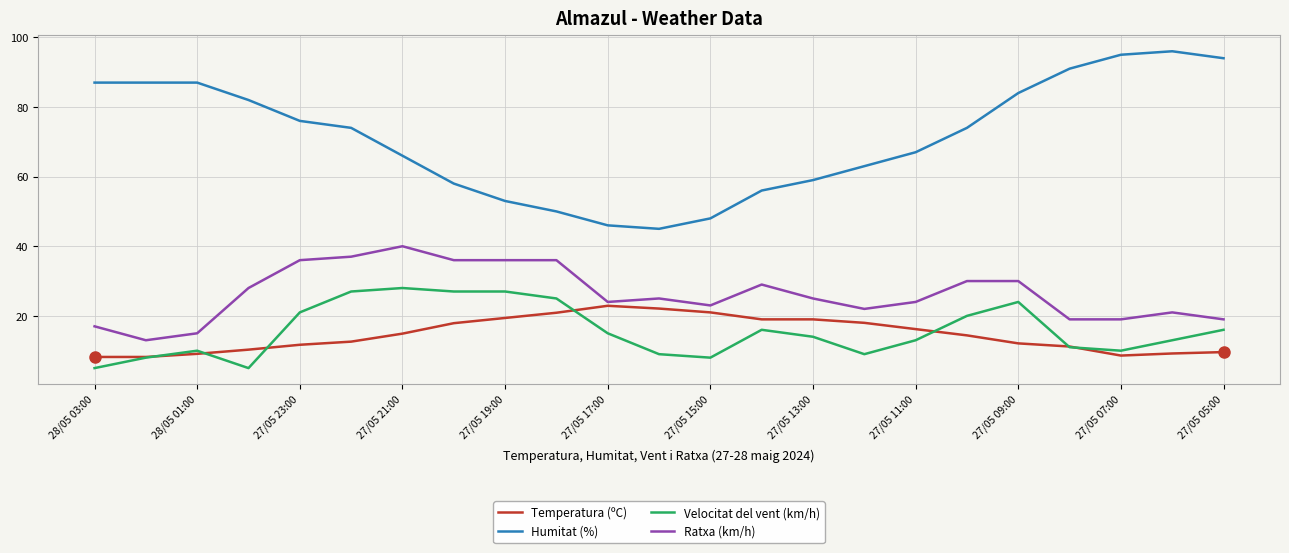

Which series has the widest spread of values?

Humitat (%)